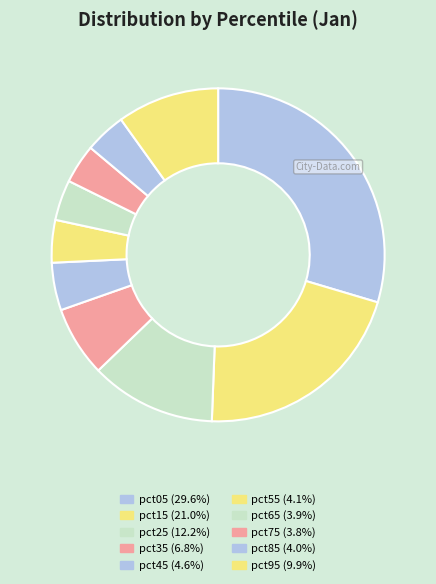

How many slices are in this pie chart?

10